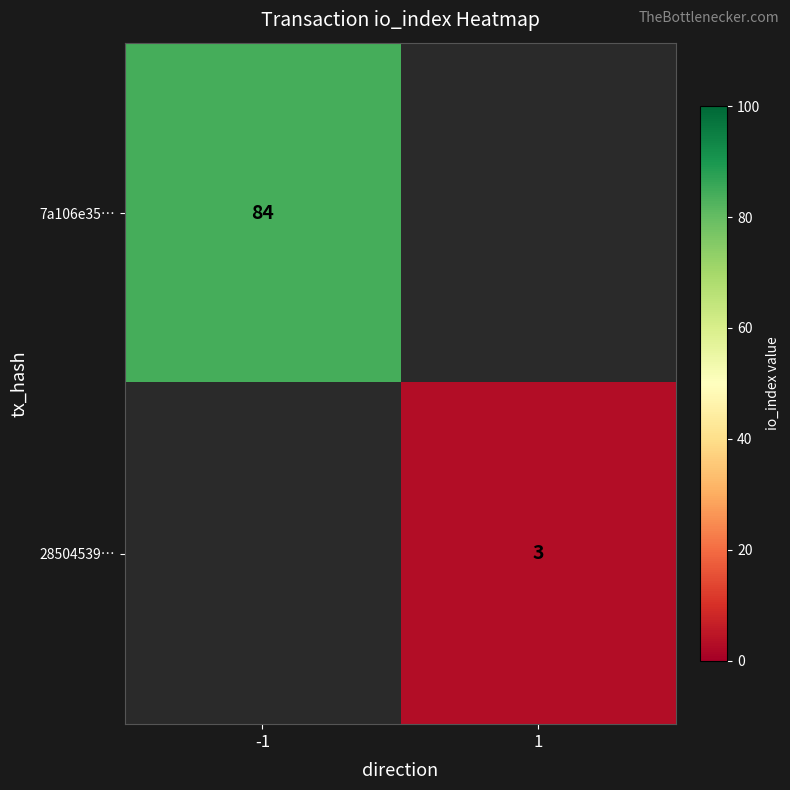

The 28504539… series shows 3 at 1. True or false?

True